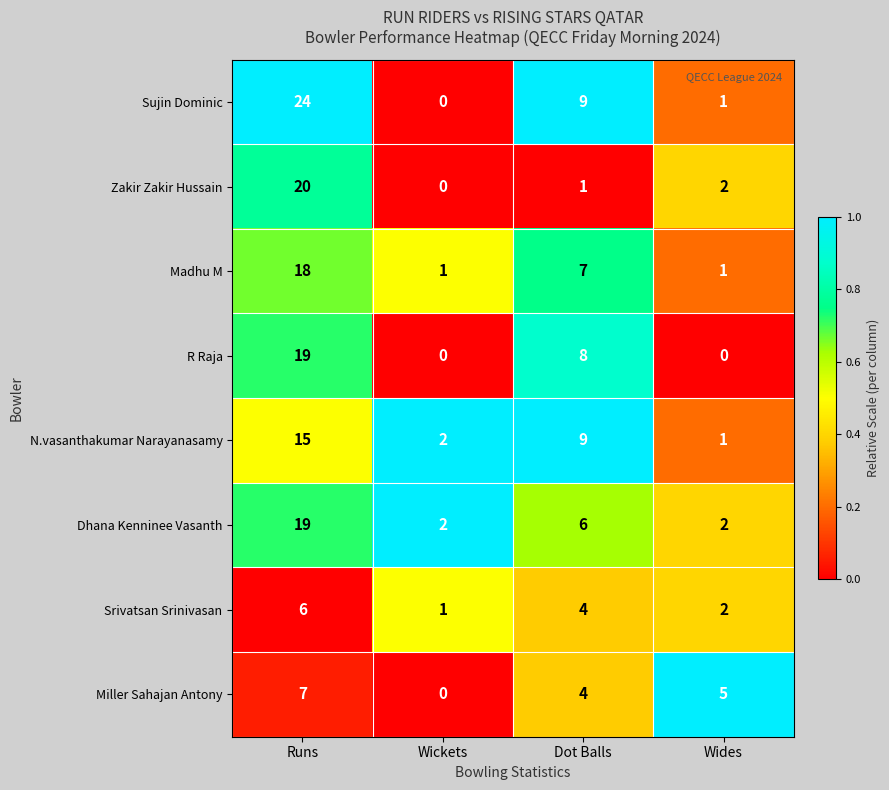

True or false: Madhu M has a value of 18 at Runs.

True